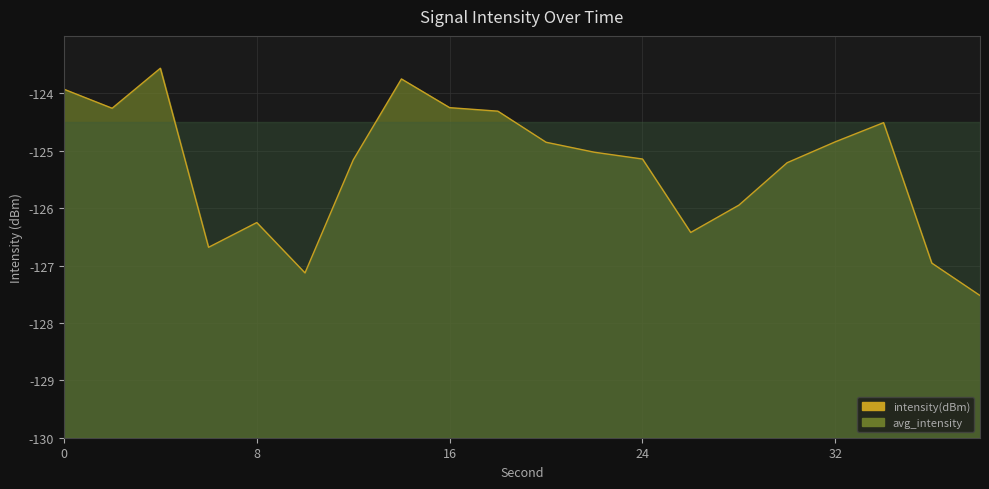

Does the chart display data point markers on the line(s)?

No